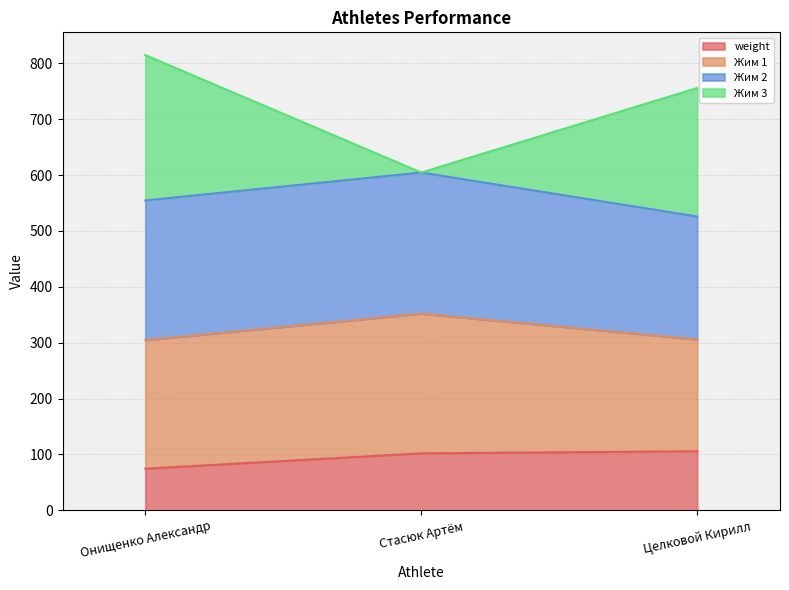

What is the total value across all series at Онищенко Александр?

814.6